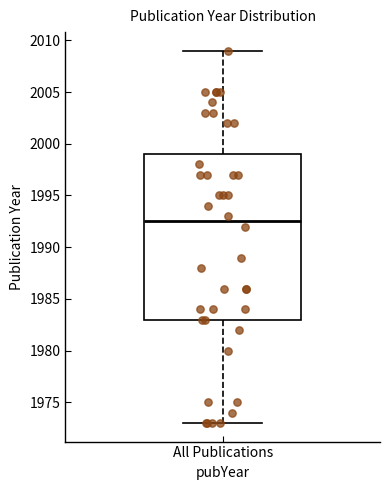

Where is the lower edge of the box for All Publications on the y-axis? The values are not printed on the chart, so give them approximately, as read against the axis.

1983.0